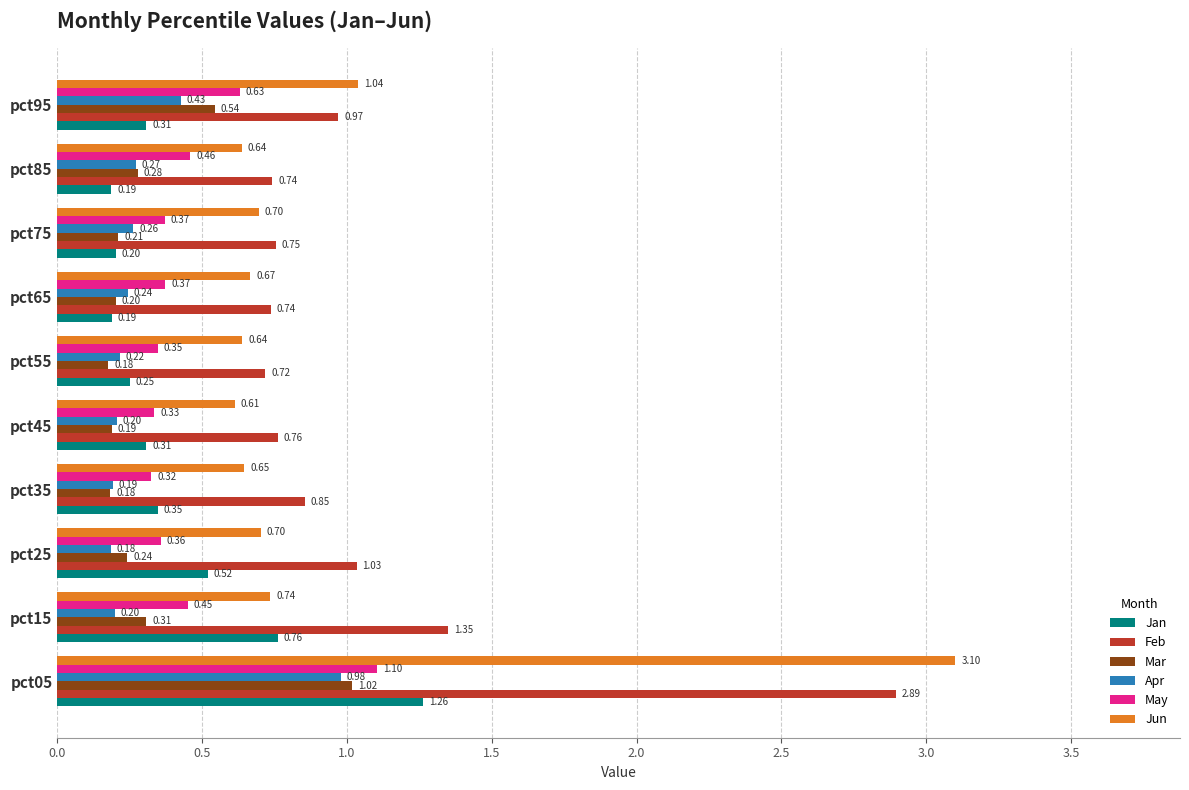

What is the total value across all series at pct75?

2.5